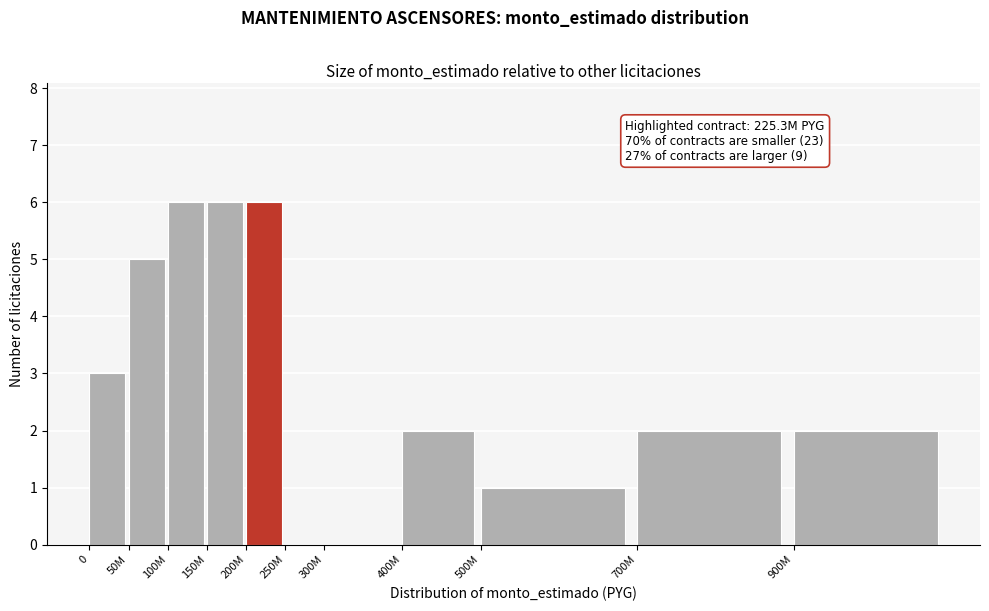

Reading left to right, transcribe all the data shown in this chart.

0=3	50M=5	100M=6	150M=6	200M=6	250M=0	300M=0	400M=2	500M=1	700M=2	900M=2